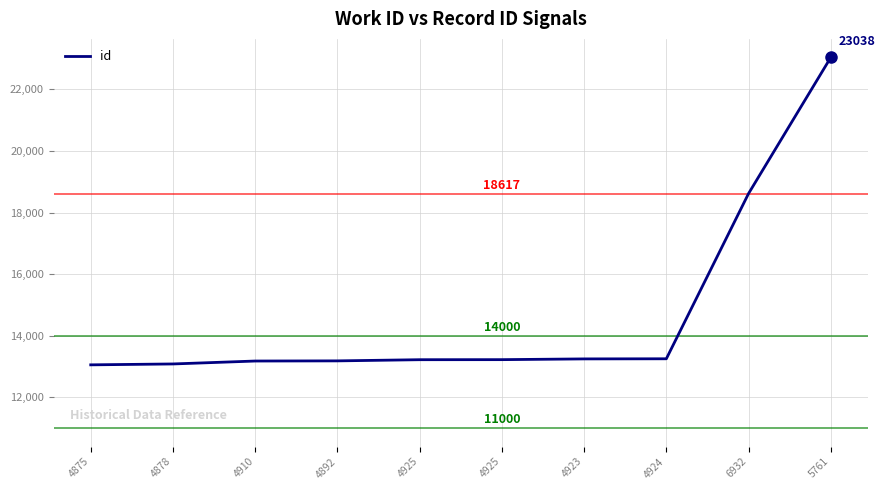

Count the number of data series in this chart.

1